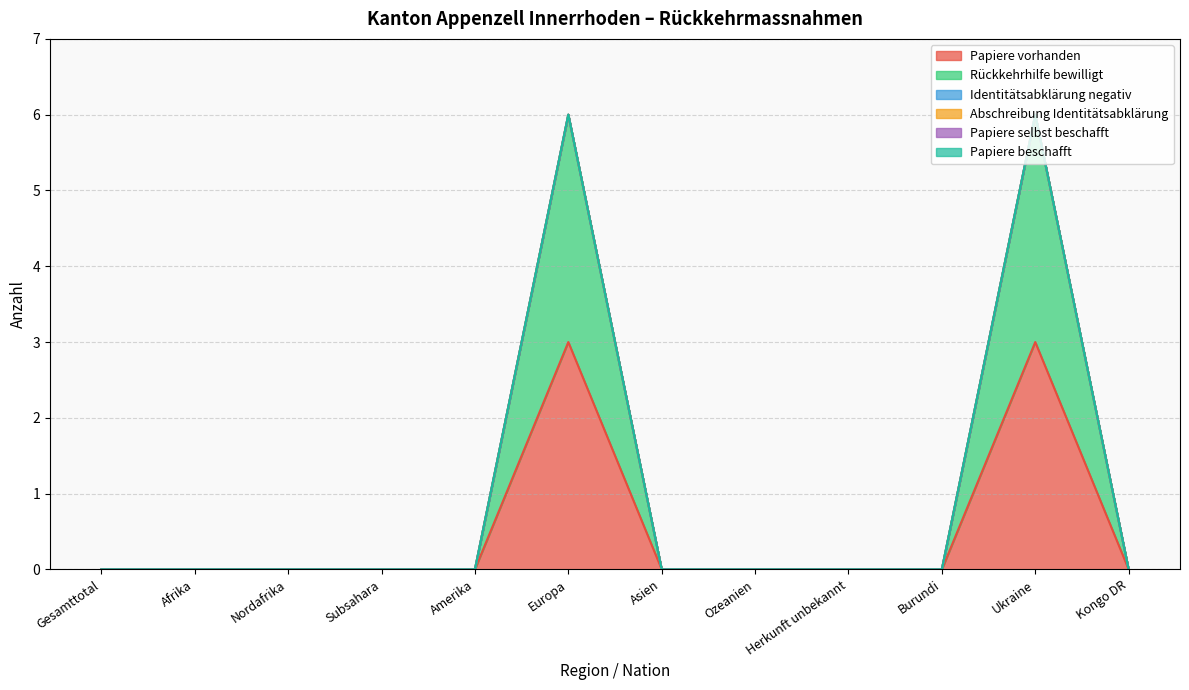

Is the value of Rückkehrhilfe bewilligt at Asien greater than the value of Papiere selbst beschafft at Afrika?

No